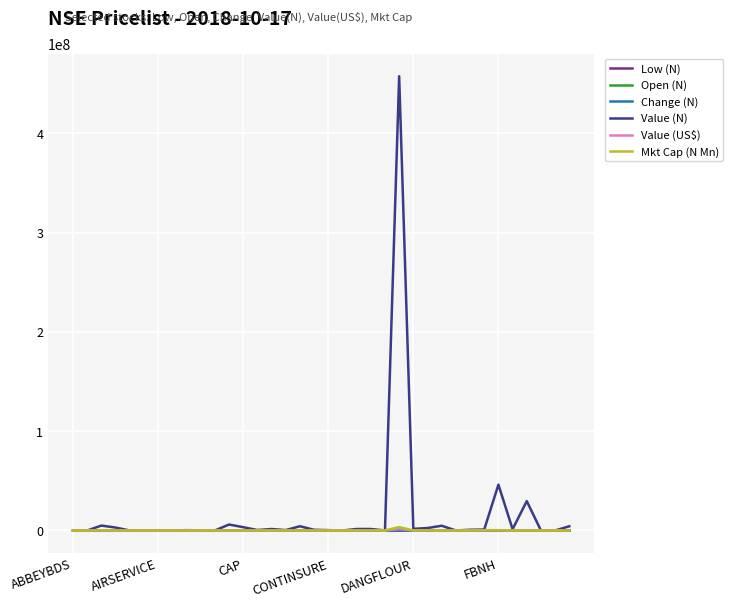

Which series has the largest range (max minus min)?

Value (N)